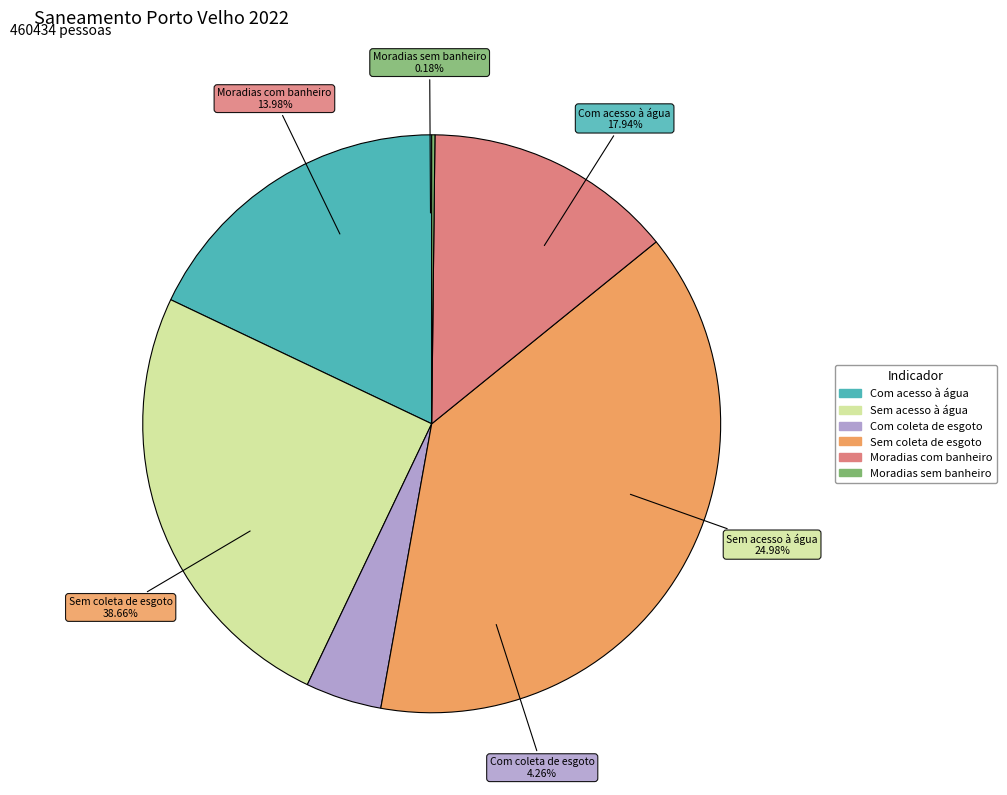

What percentage is NOT represented by Moradias com banheiro?

86.0%